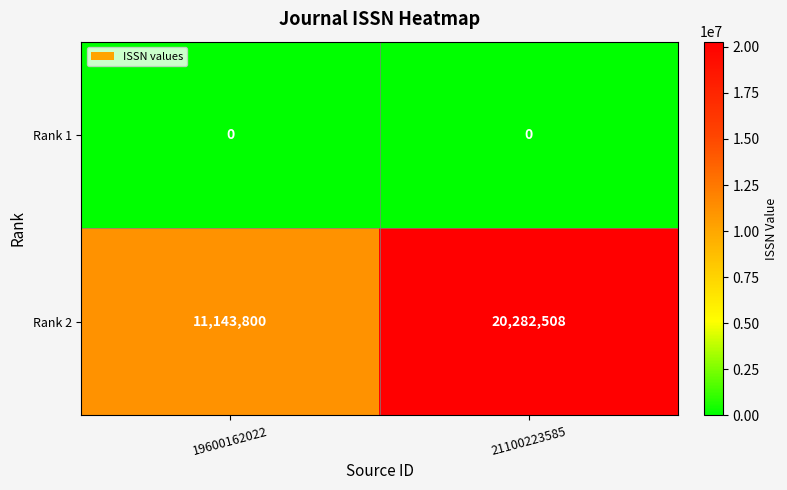

Which series has the largest range (max minus min)?

Rank 2